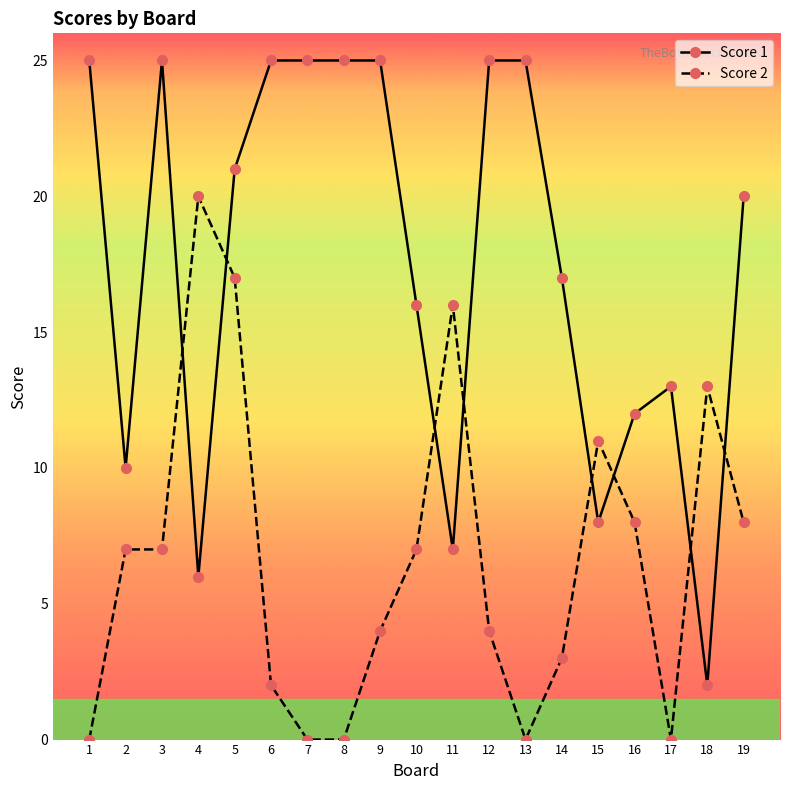

True or false: Score 1 has a value of 7 at 11.

True